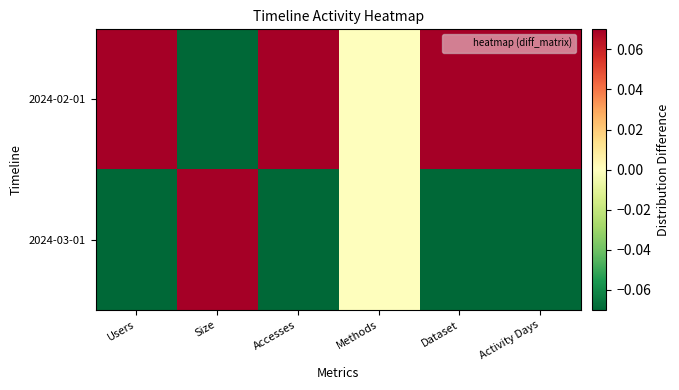

Reading left to right, list all the values displayed in this chart.

2024-02-01: Users=0.3	Size=-0.5	Accesses=0.3	Methods=0.0	Dataset=0.3	Activity Days=0.3
2024-03-01: Users=-0.3	Size=0.5	Accesses=-0.3	Methods=0.0	Dataset=-0.3	Activity Days=-0.3